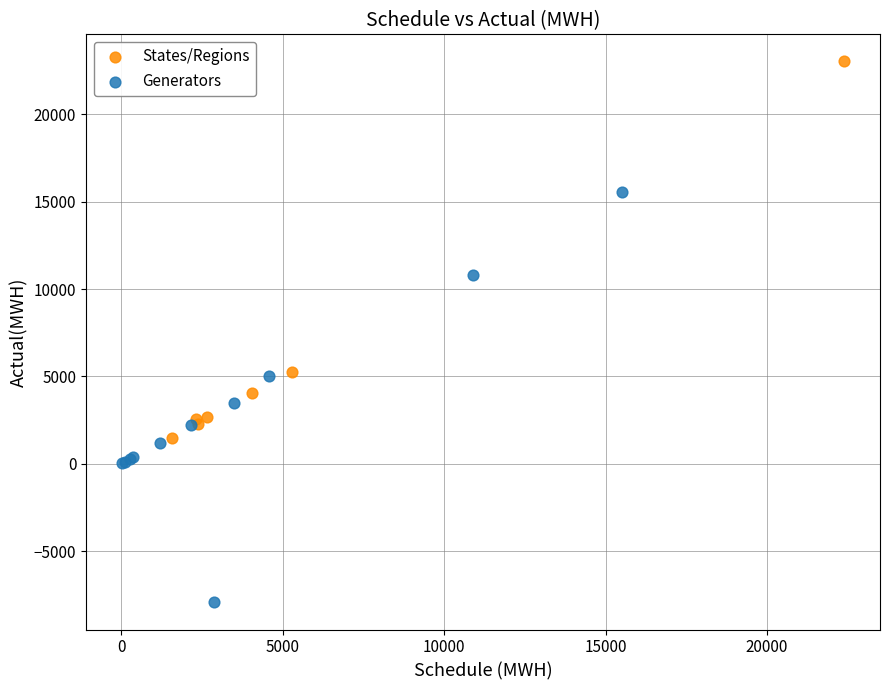

Which series contains the highest Y value?

States/Regions